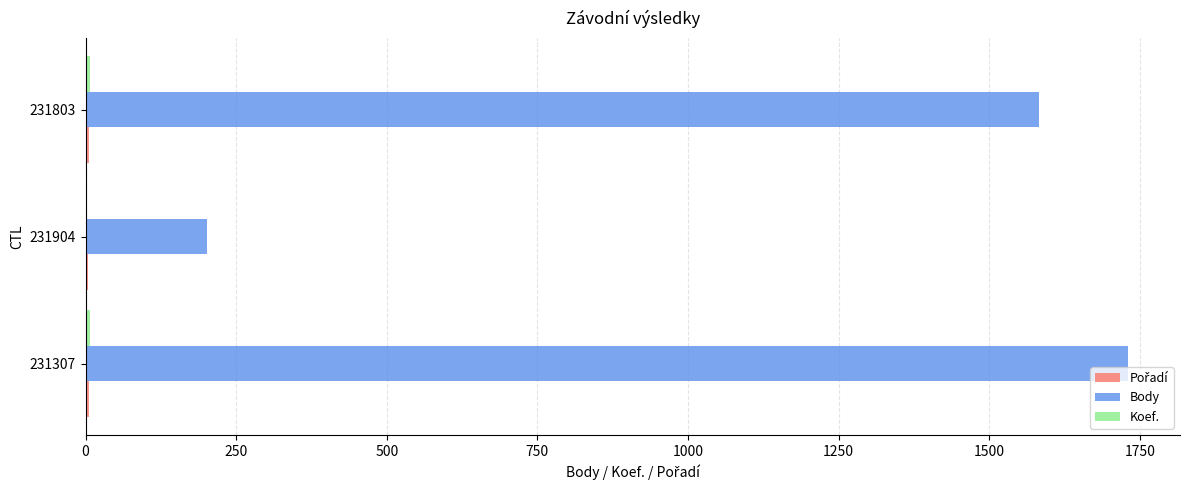

Which series changed the most between 231307 and 231904?

Body